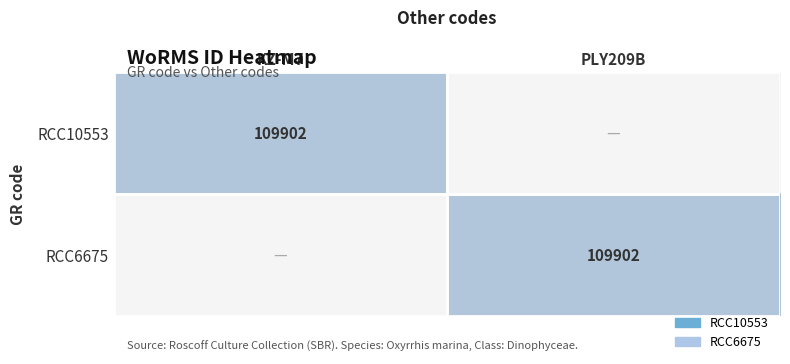

The RCC10553 series shows 180791 at KZ-M7. True or false?

False